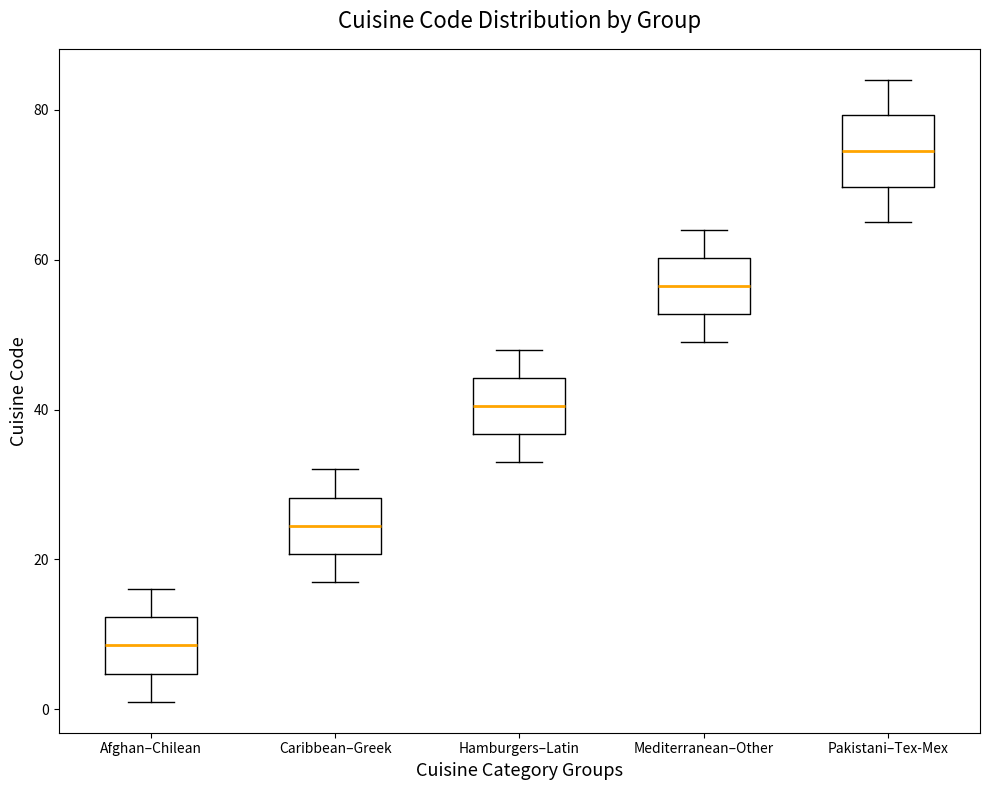

Which box is the tallest, from its lower edge to its upper edge?

Pakistani–Tex-Mex